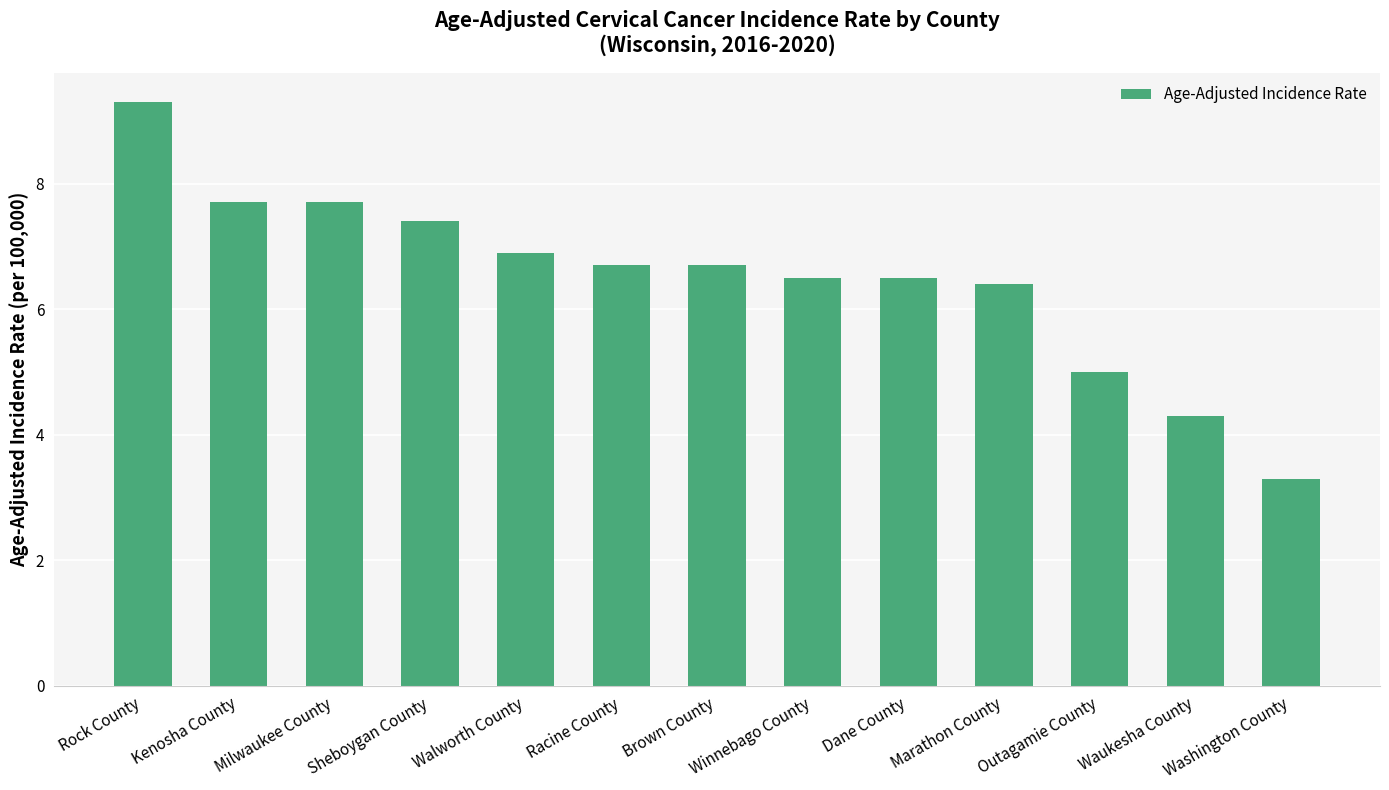

What is the change in value from Milwaukee County to Waukesha County?

-3.4